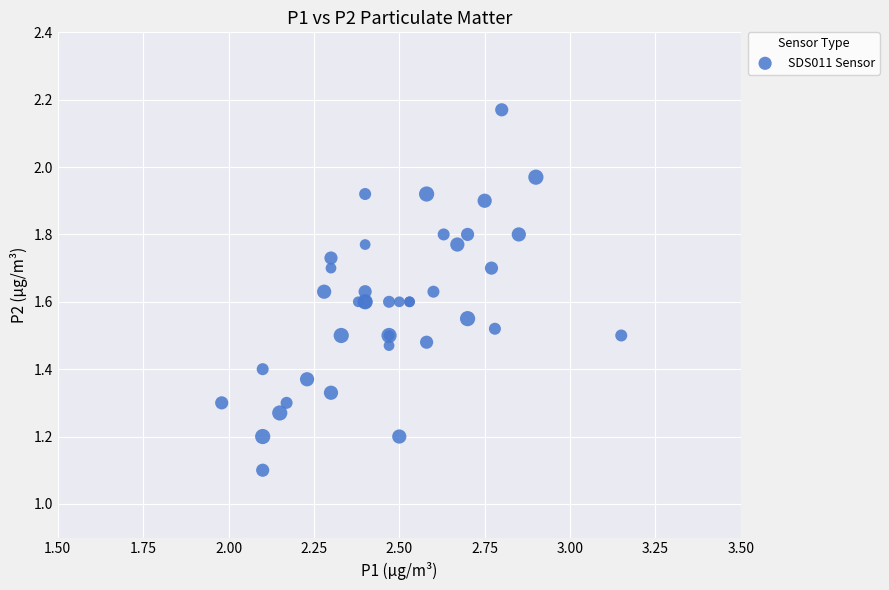

What Y value in the scatter plot is closest to 1?

1.1